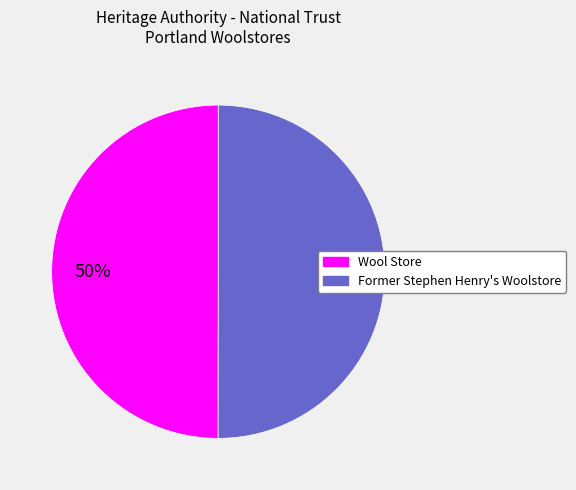

Is the sum of Former Stephen Henry's Woolstore and Wool Store greater than half?

Yes